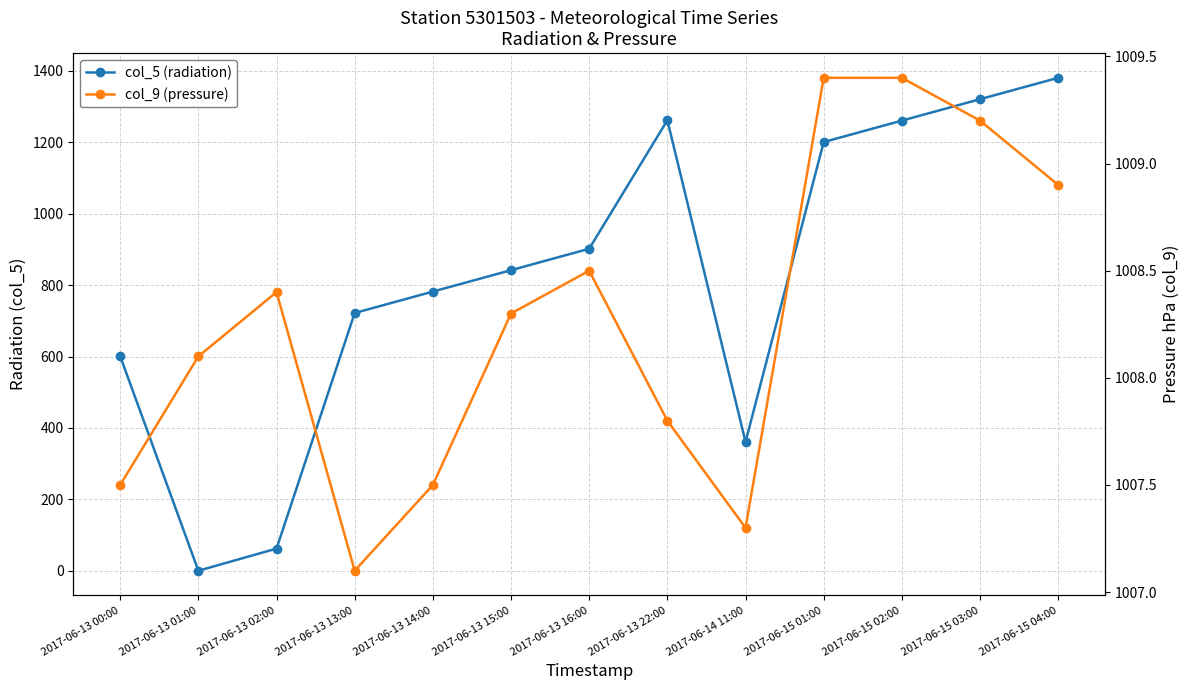

Does the chart display data point markers on the line(s)?

Yes